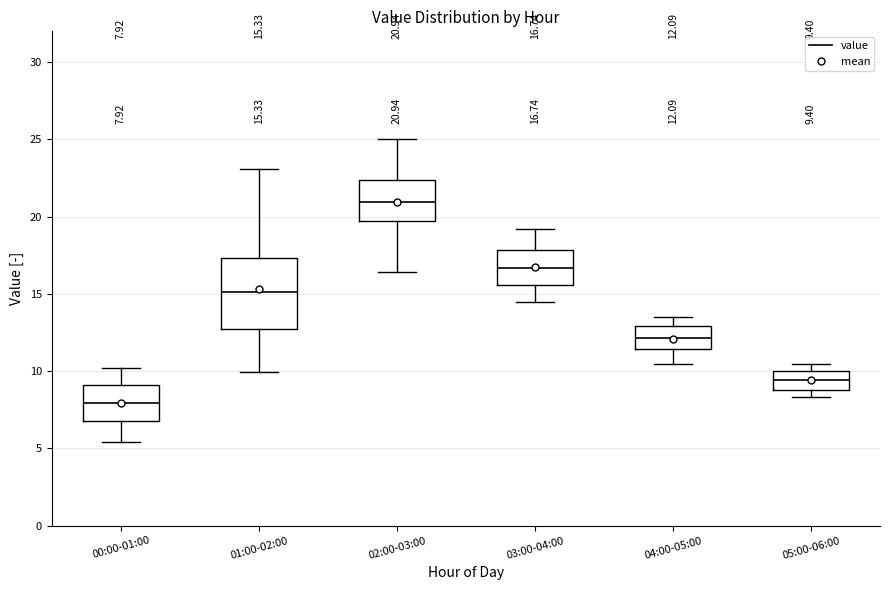

Which box has the highest median line?

02:00-03:00